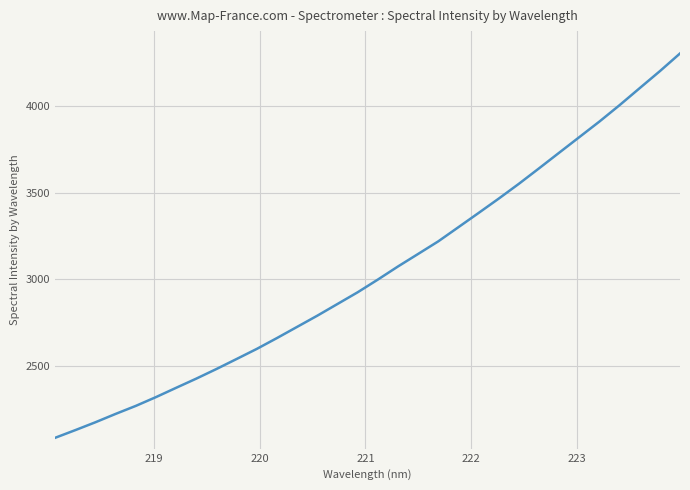

True or false: there are more than 2 points higher than both neighbors.

False